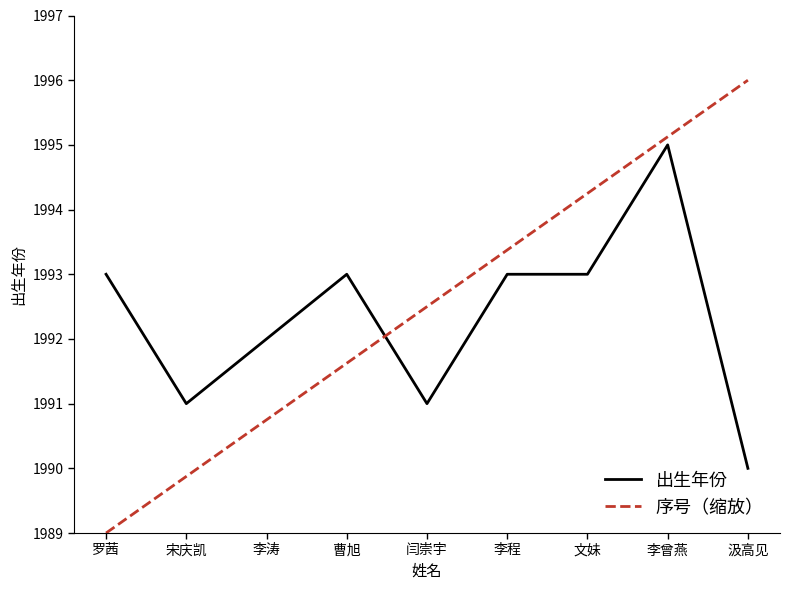

Is the value of 序号（缩放） at 李程 greater than the value of 出生年份 at 文妹?

Yes